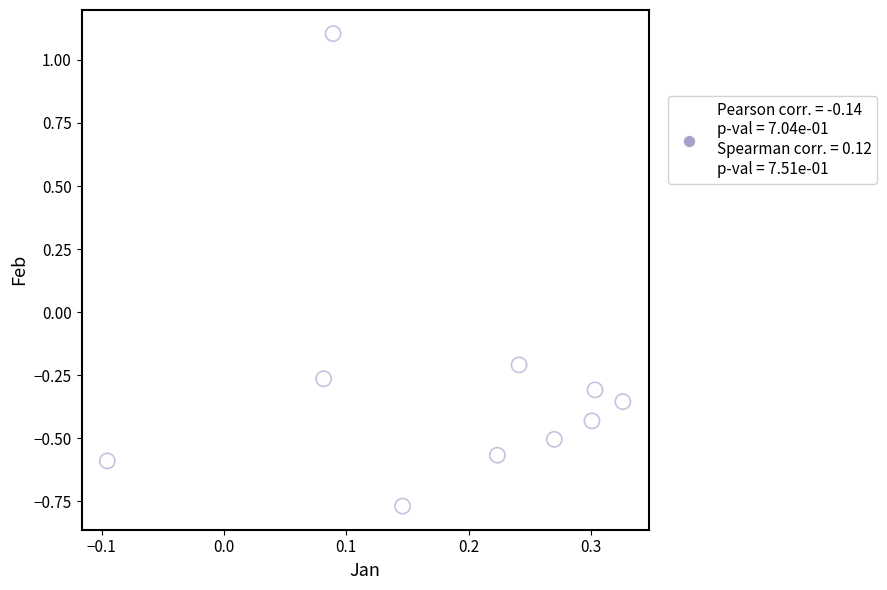

What is the range of Y values (max minus min)?

1.9